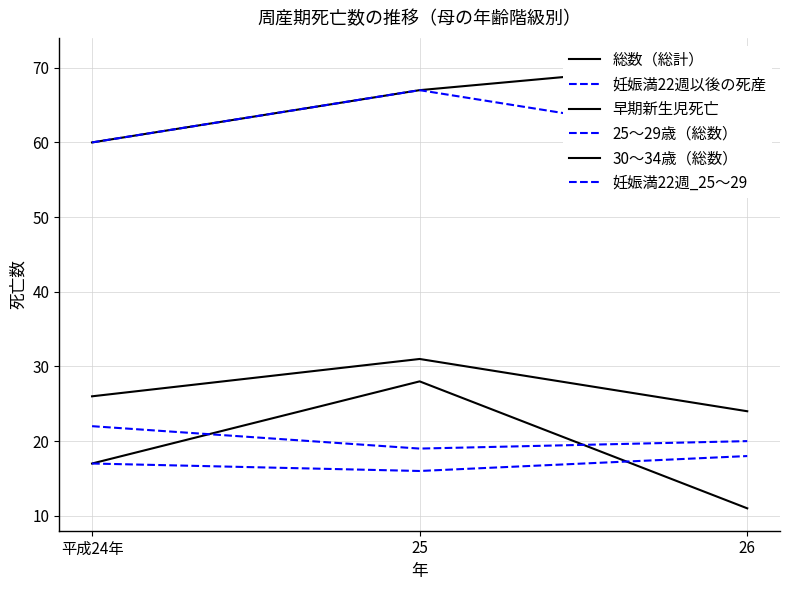

Reading right to left, extract all data points from this chart.

総数（総計）: 26=71	25=67	平成24年=60
妊娠満22週以後の死産: 26=60	25=67	平成24年=60
早期新生児死亡: 26=11	25=28	平成24年=17
25～29歳（総数）: 26=20	25=19	平成24年=22
30～34歳（総数）: 26=24	25=31	平成24年=26
妊娠満22週_25～29: 26=18	25=16	平成24年=17